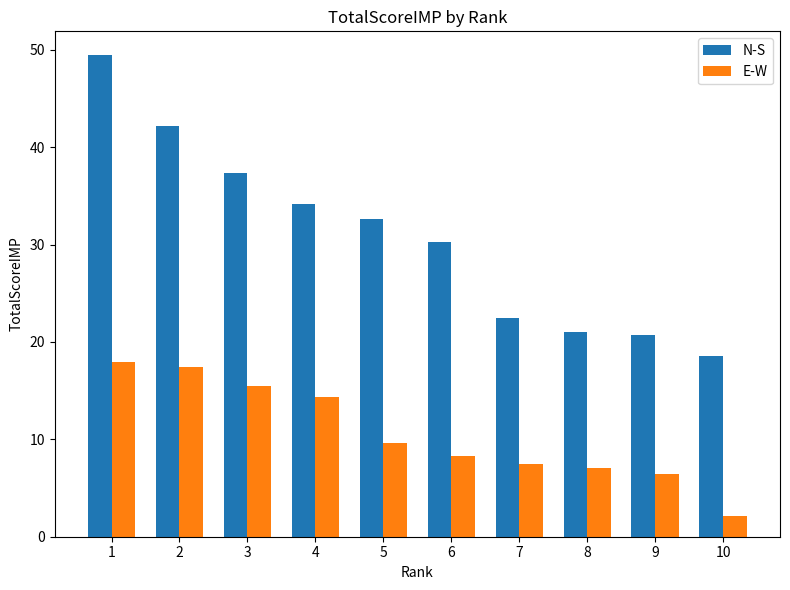

What is the value of the E-W bar at the 7th from the left?

7.5